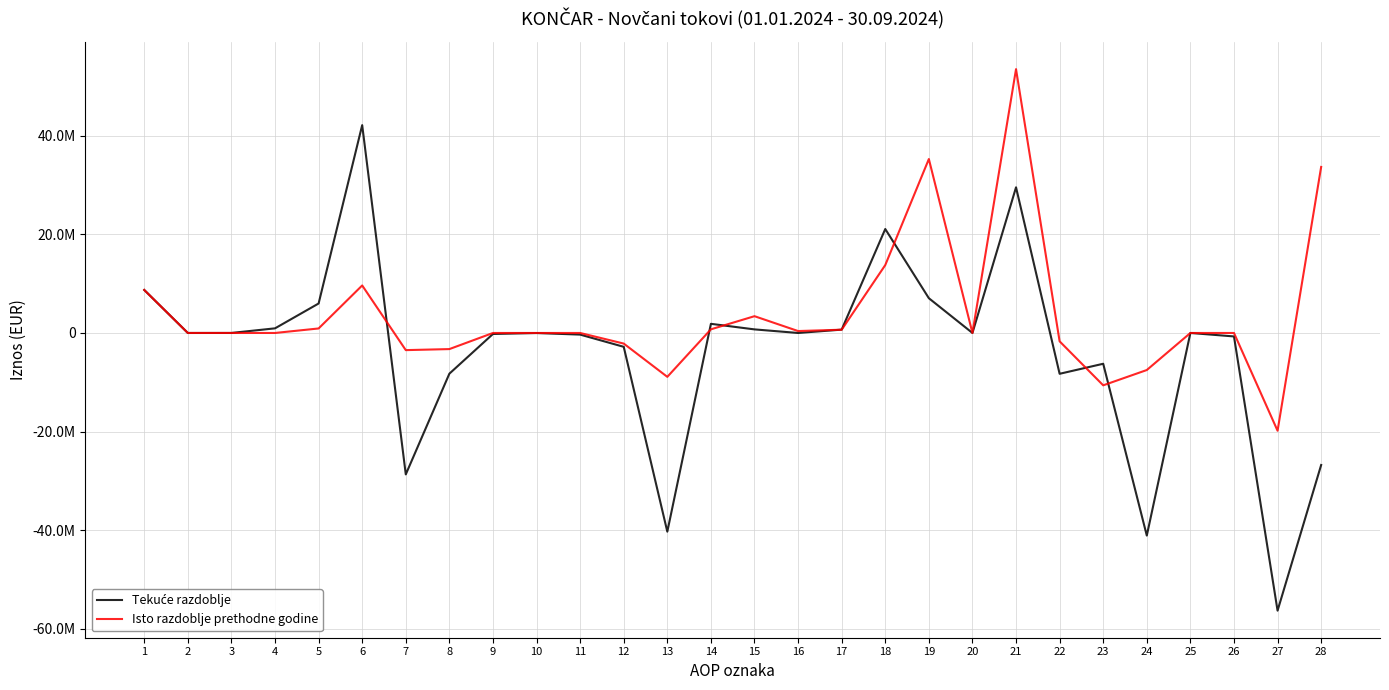

Is this an area chart (filled region under the line)?

No